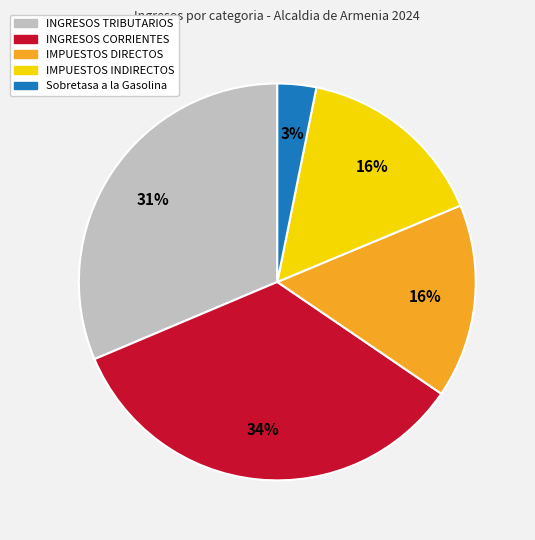

To the nearest percent, what is the average slice percentage?

20%